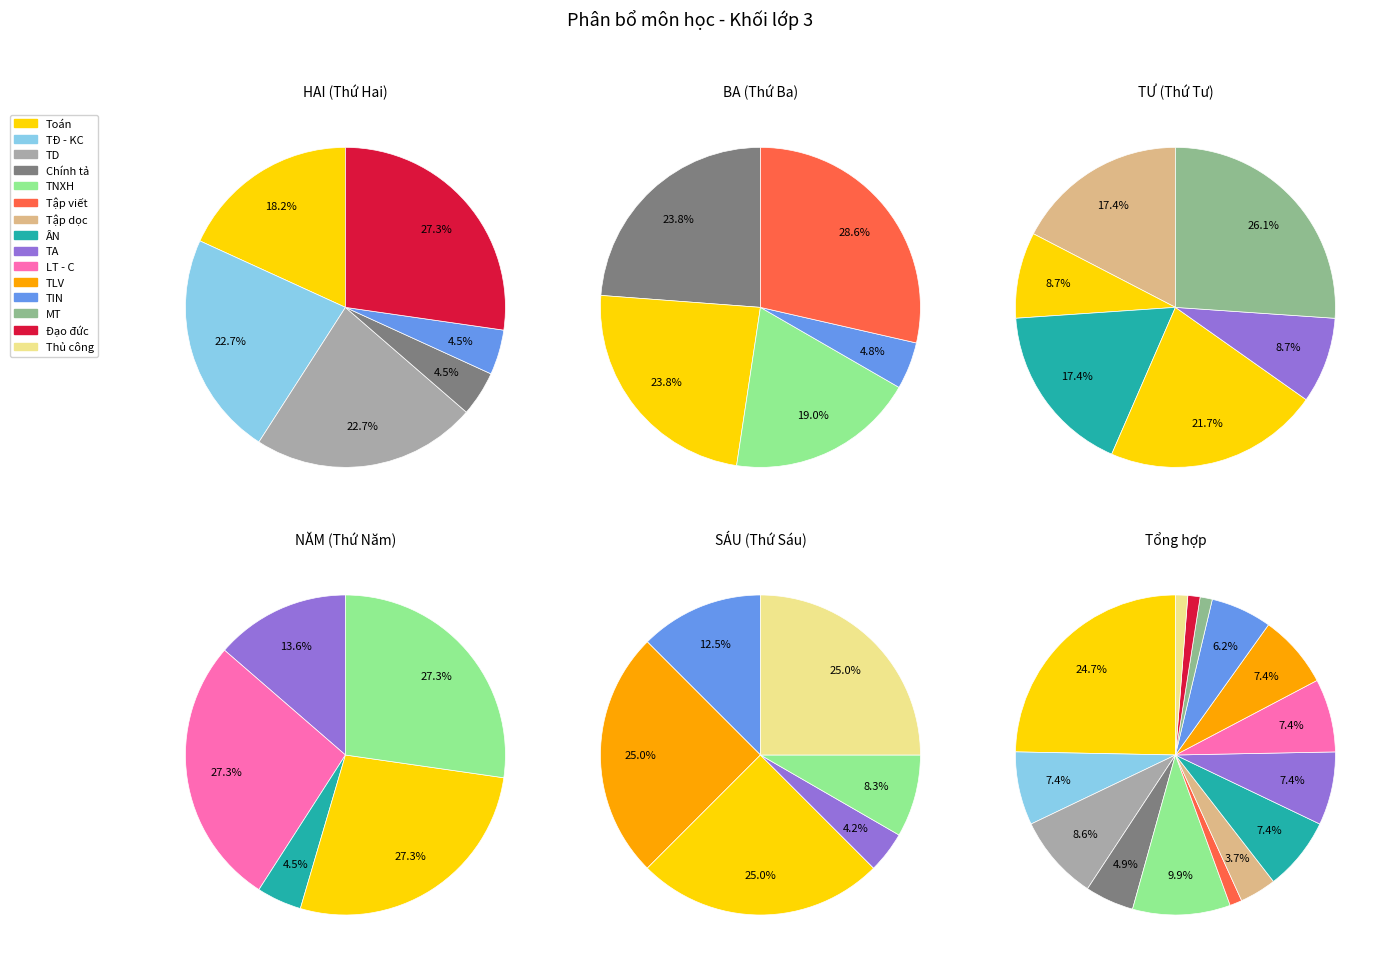

Rank the categories by value from lowest to highest.

Tập viết, MT, Đạo đức, Thủ công, Tập dọc, Chính tả, TIN, TĐ - KC, ÂN, TA, LT - C, TLV, TD, TNXH, Toán